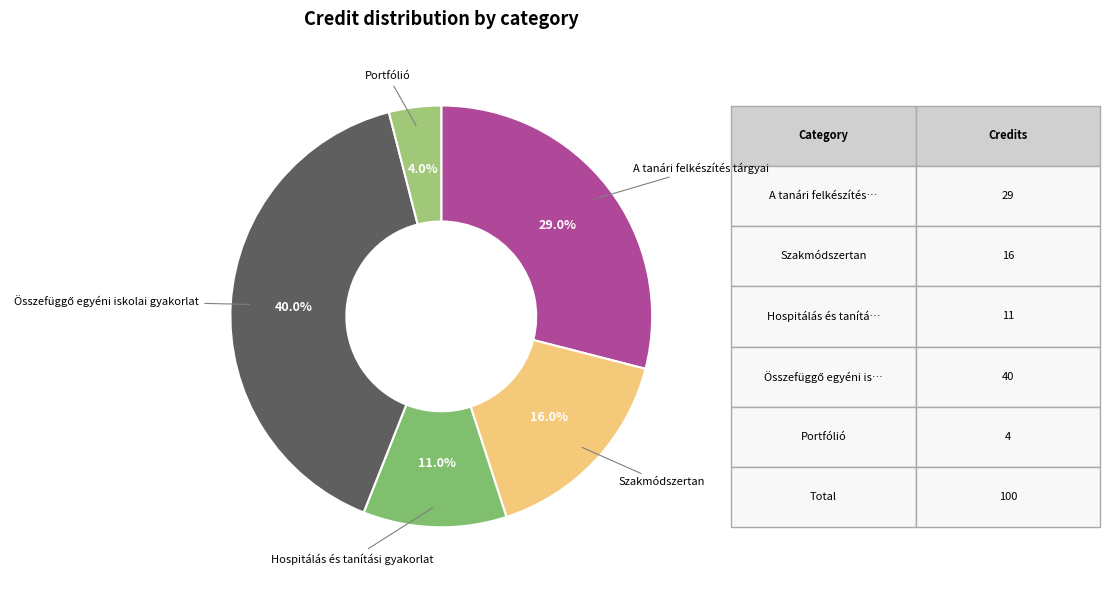

Approximately how many times larger is the value at Szakmódszertan compared to Portfólió?

4.0